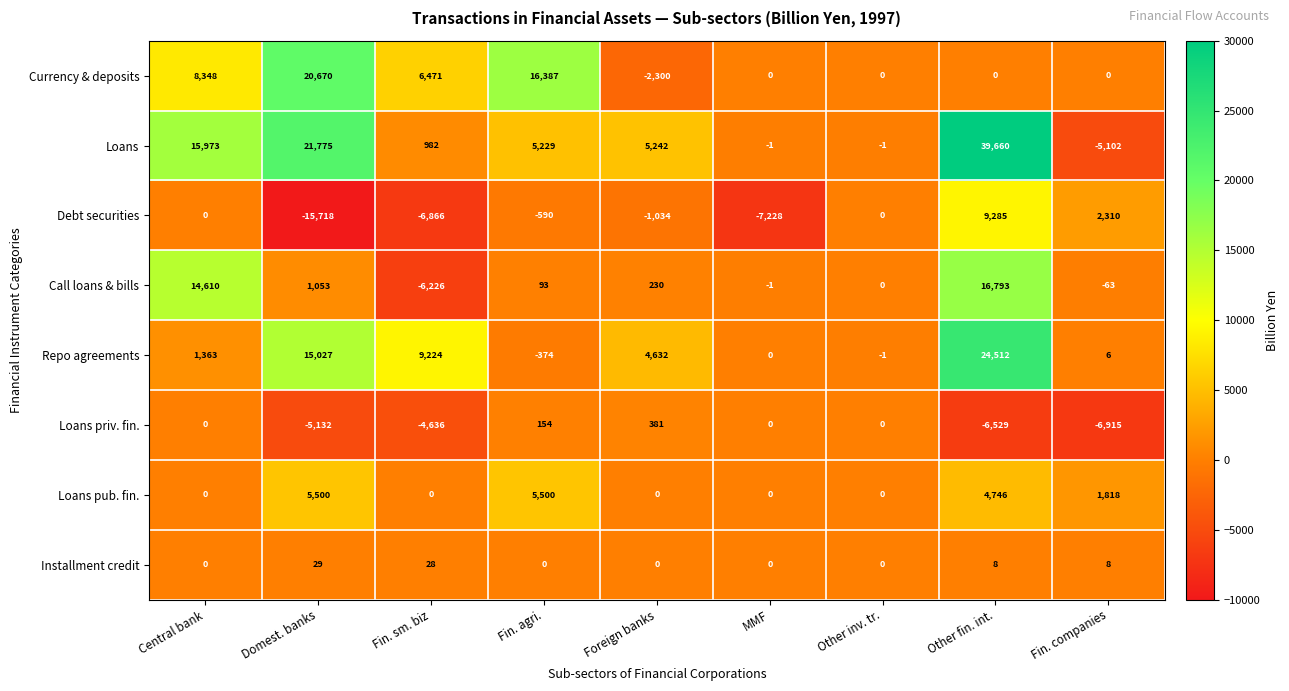

What is the total value across all series at Other fin. int.?

88475